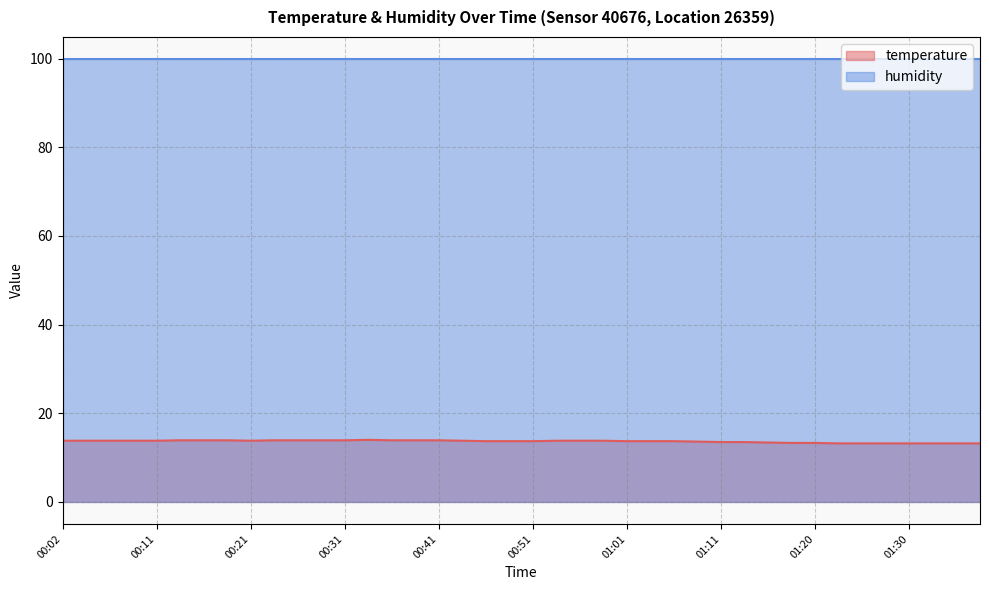

What is the difference between the second highest and second lowest values?

0.7